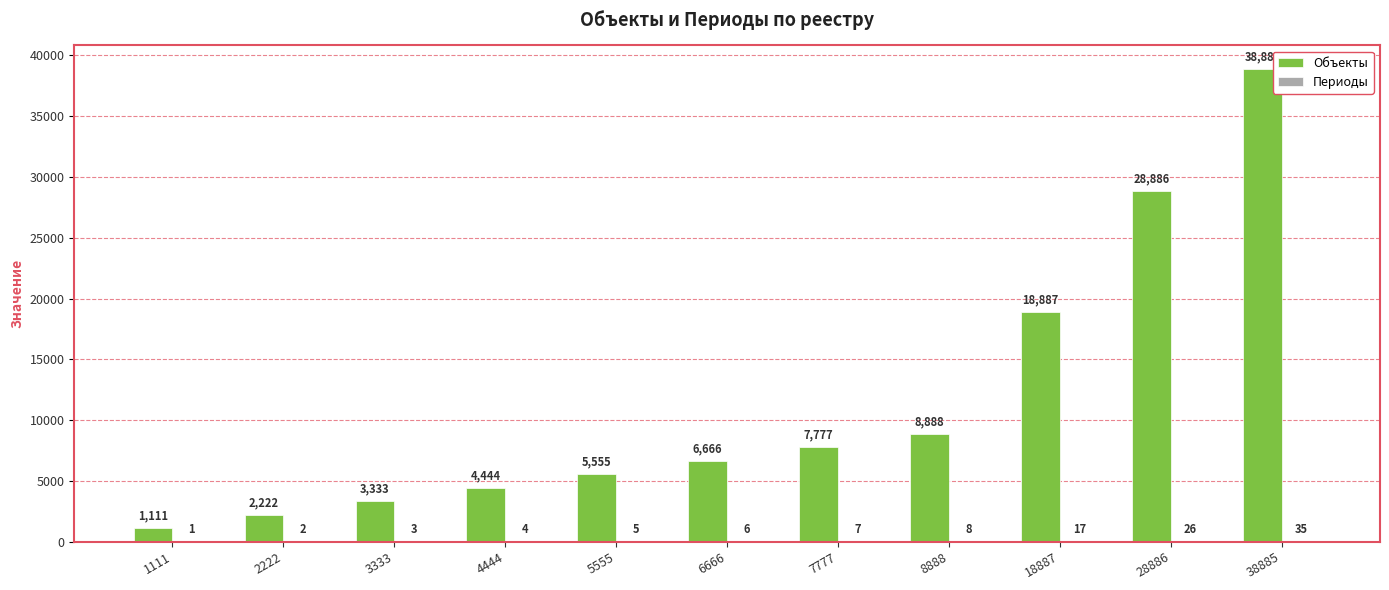

At which category is the sum across all series the highest?

38885